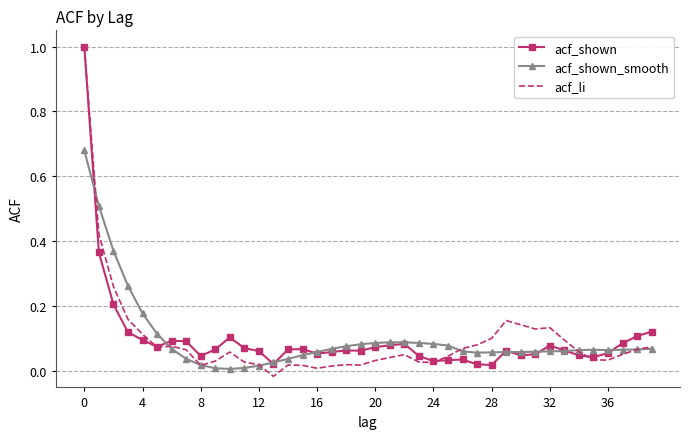

What is the greatest value displayed?

1.0